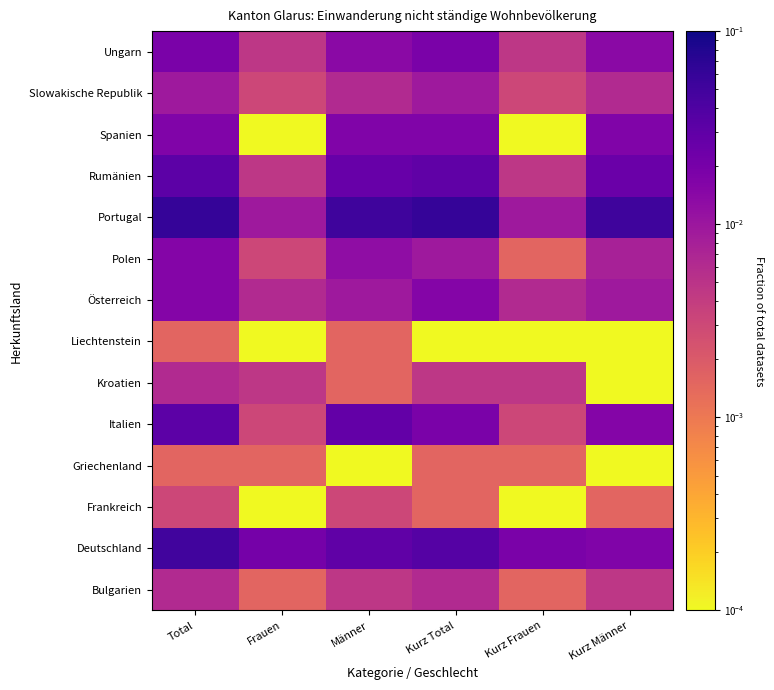

What is the total value across all series at Männer?

0.2